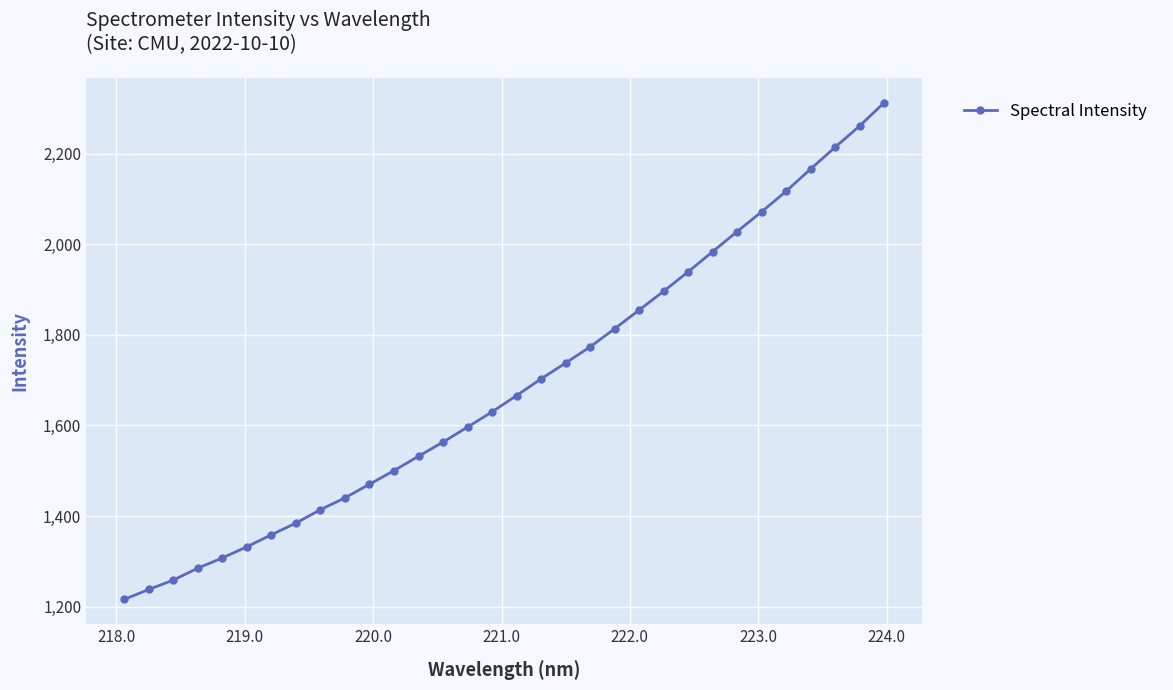

What is the difference between the maximum and second lowest values?

1074.3